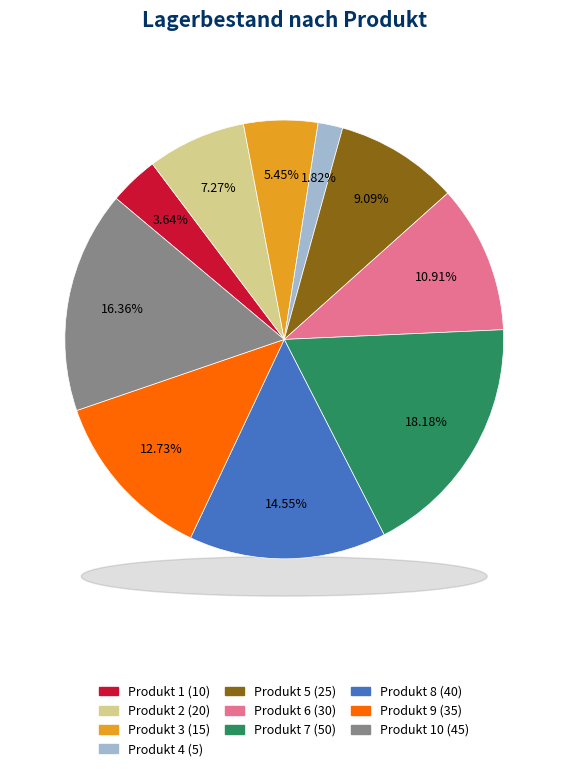

How many slices are in this pie chart?

10